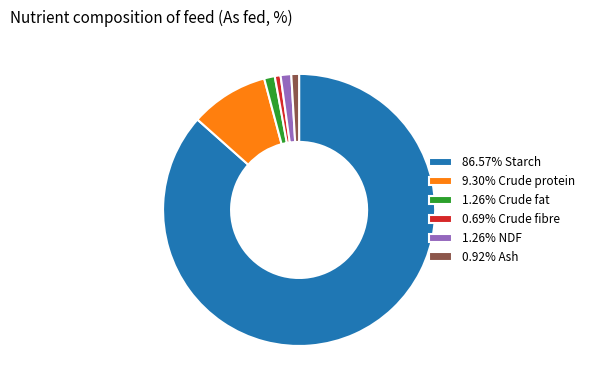

Do 1.26% Crude fat and 1.26% NDF together represent more than half of the pie?

No